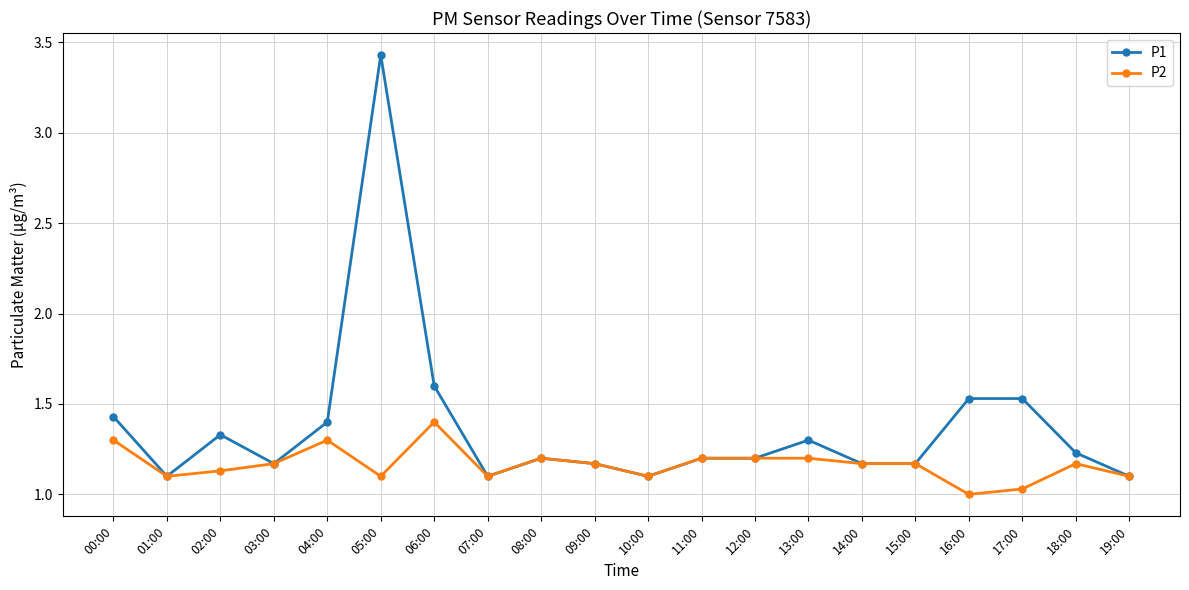

Which series has the largest range (max minus min)?

P1